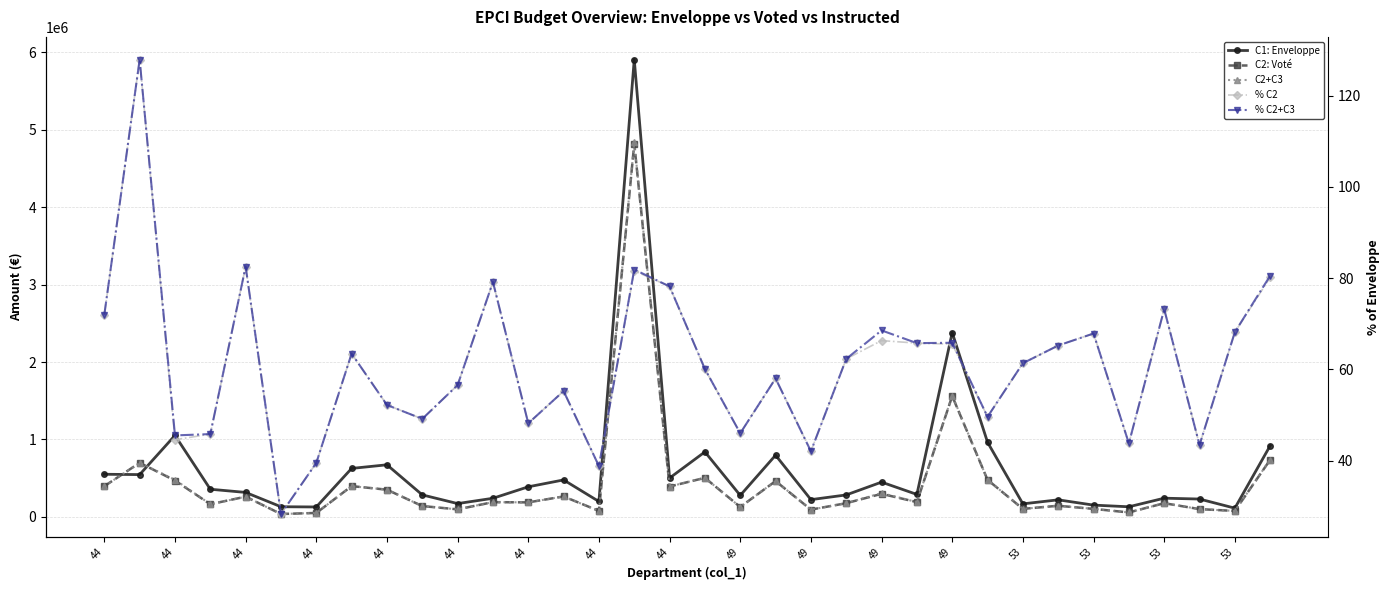

At which category does % C2 reach its first local valley?

44